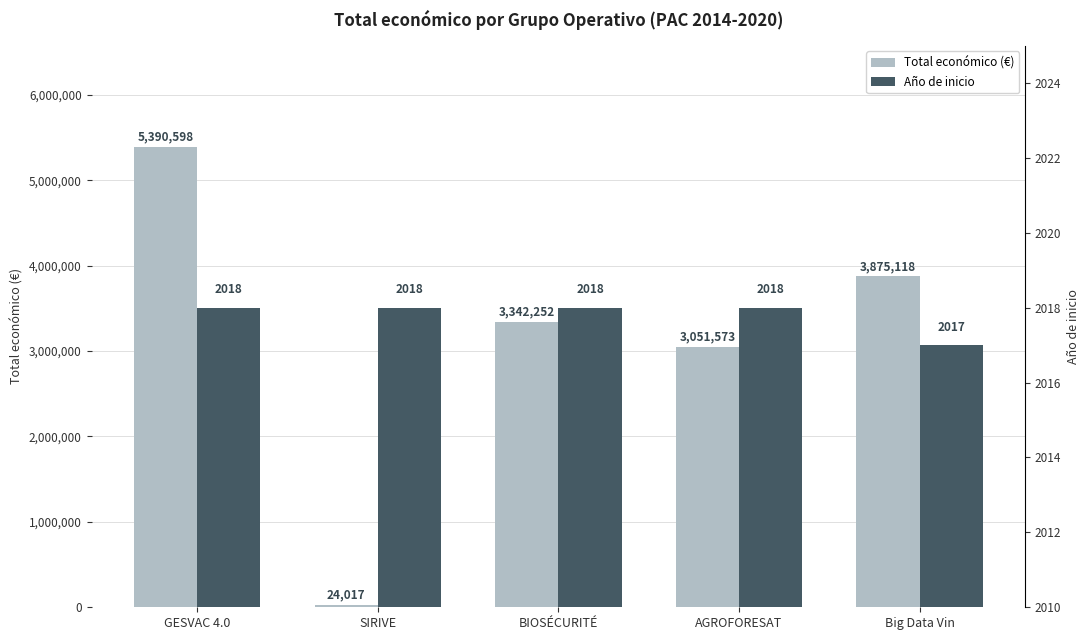

Rank the categories by Año de inicio value from lowest to highest.

Big Data Vin, GESVAC 4.0, SIRIVE, BIOSÉCURITÉ, AGROFORESAT